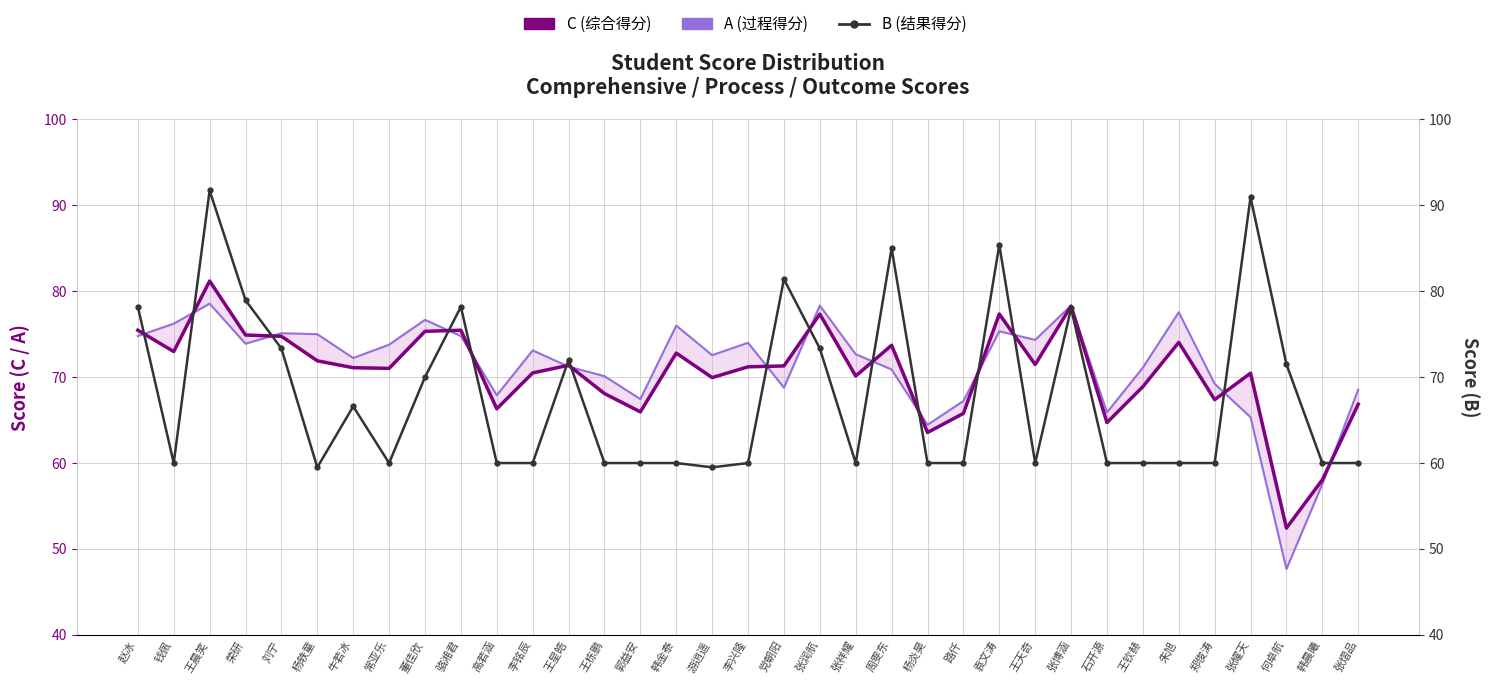

What is the spread (max minus min) of values at 张祥耀?

12.7